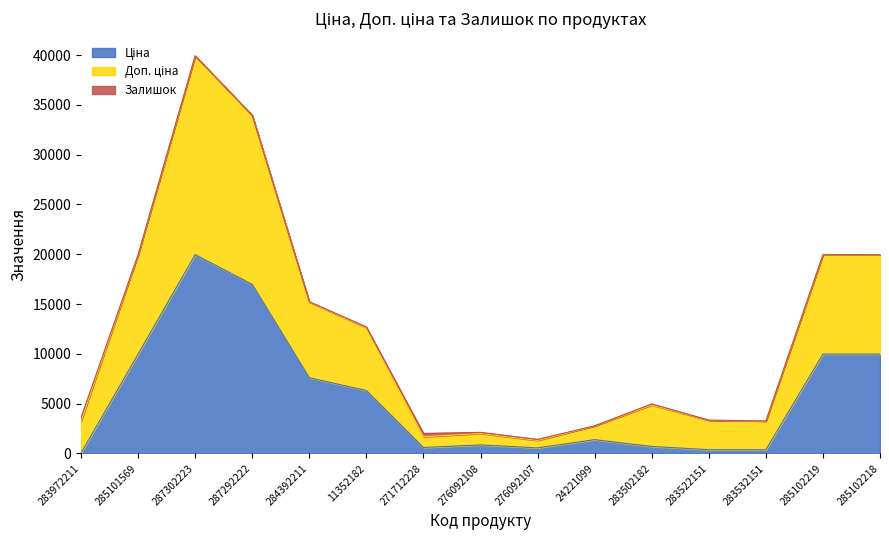

What is the value of the Ціна point at the 4th from the left?

16976.3